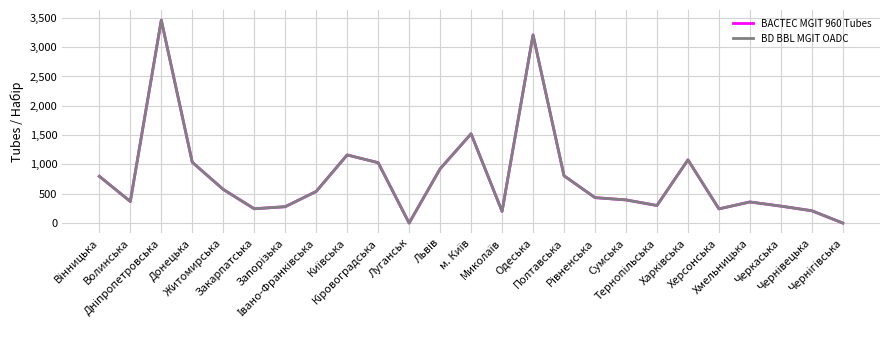

Which series has the largest total across all categories?

BACTEC MGIT 960 Tubes